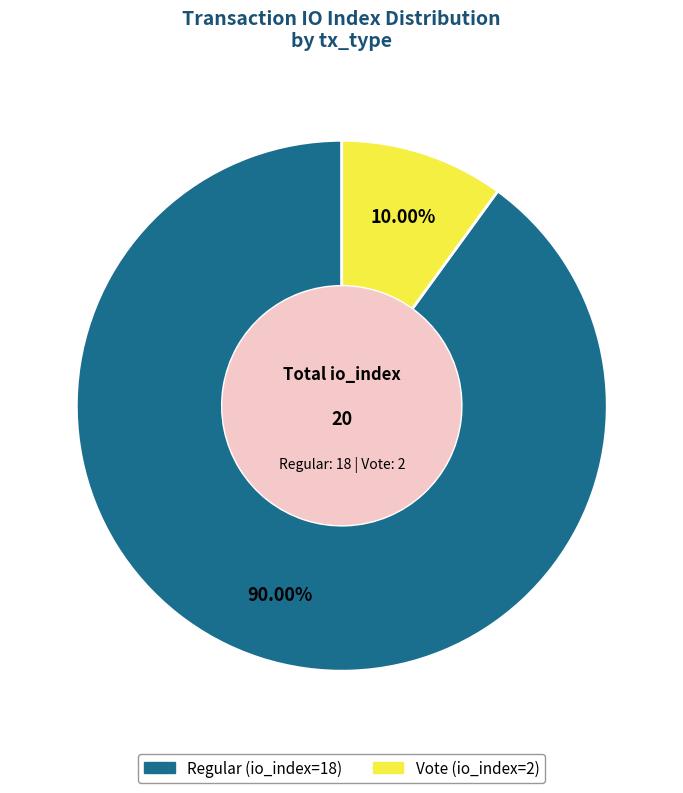

To the nearest percent, what is the difference between the Vote (io_index=2) and Regular (io_index=18) slice percentages?

80%